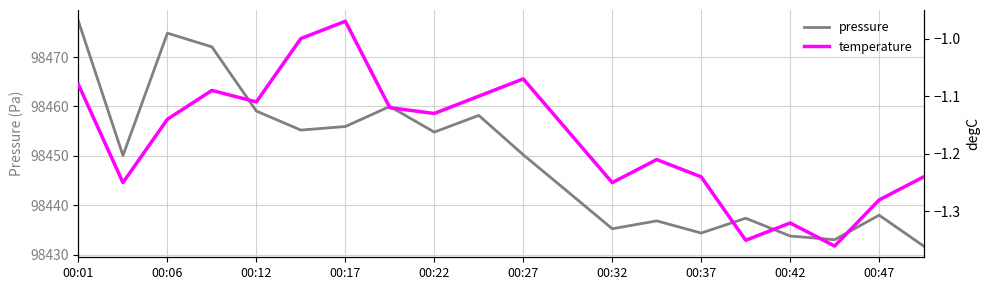

Between 00:01 and 11, which series saw the biggest shift?

pressure